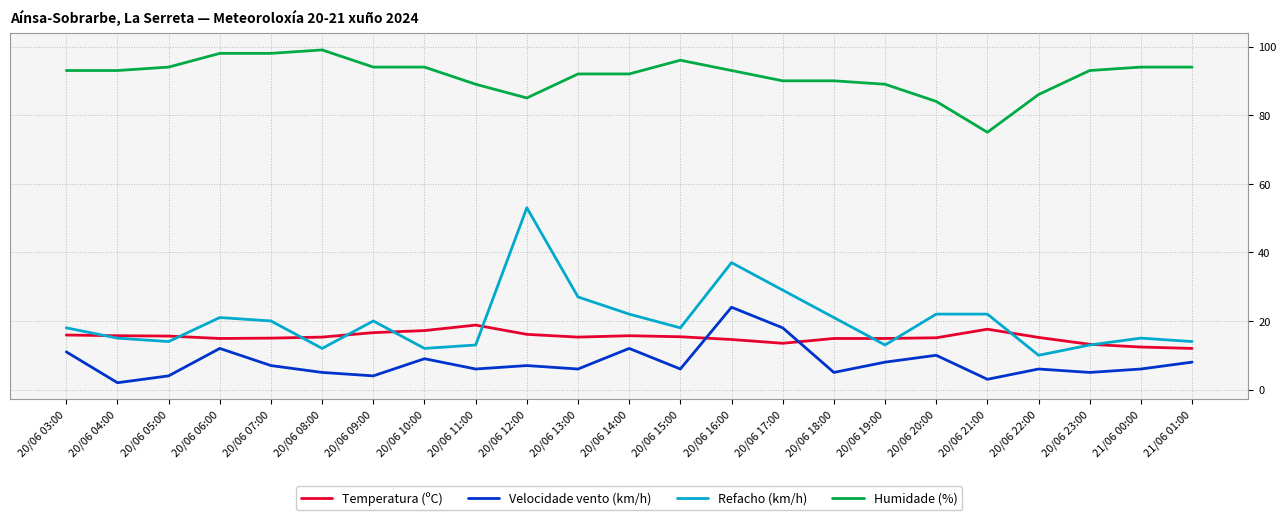

Is the value of Refacho (km/h) at 20/06 20:00 greater than the value of Temperatura (ºC) at 20/06 08:00?

Yes